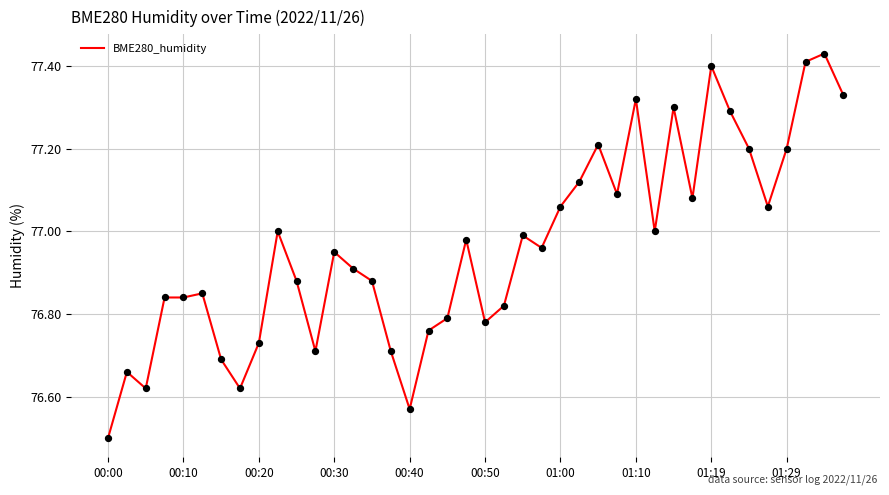

What is the smallest value displayed?

76.5